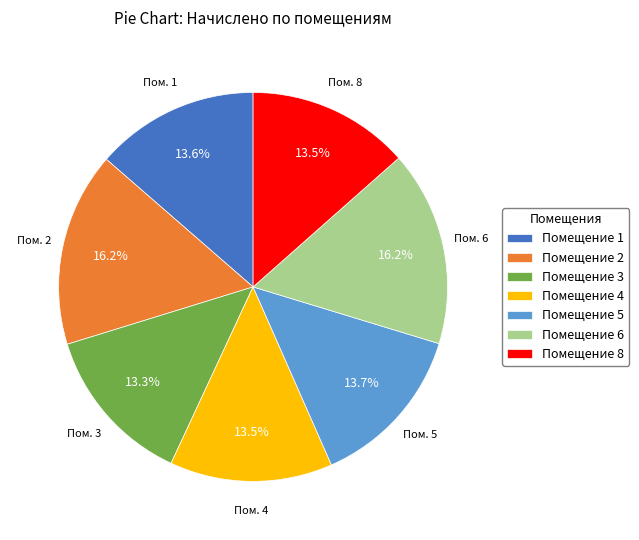

What is the ratio of the value at Помещение 8 to the value at Помещение 4?

1.0